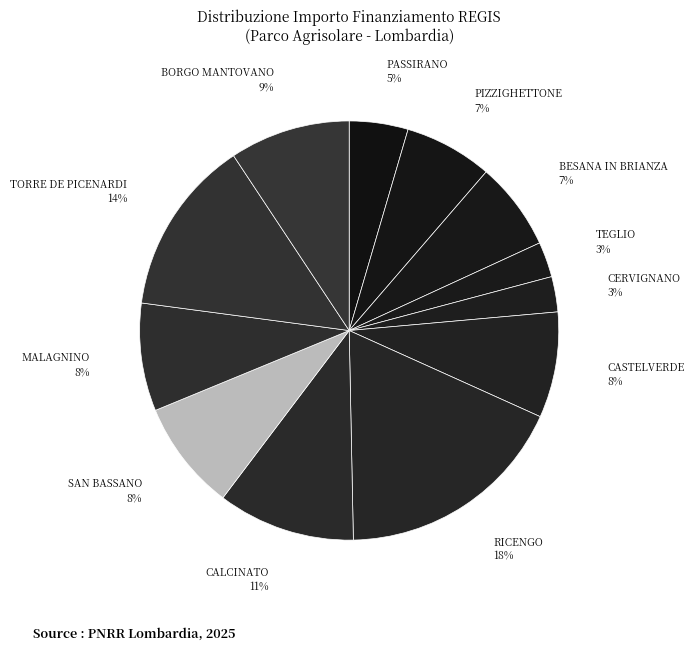

To the nearest percent, what is the difference between the CERVIGNANO and CALCINATO slice percentages?

8%